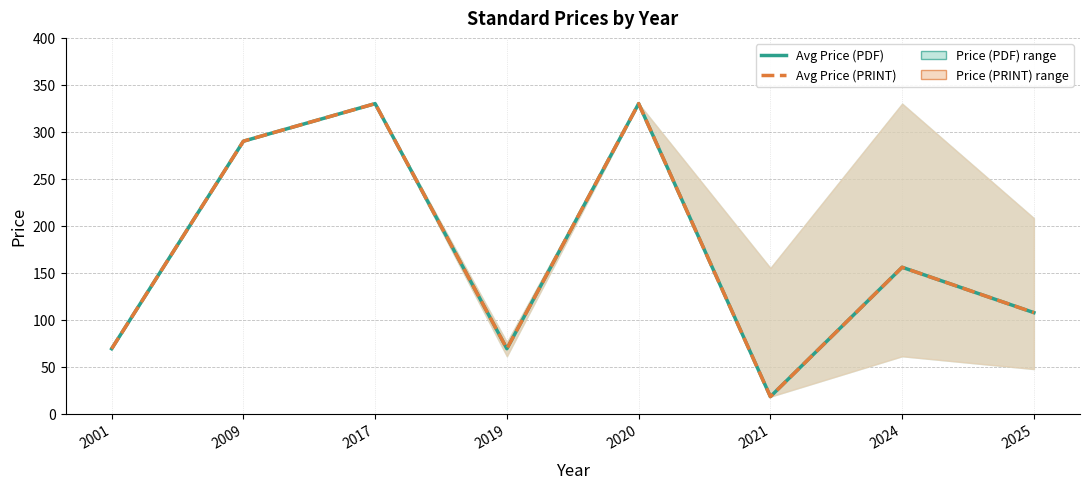

Is it true that Avg Price (PDF) equals 262.3 at 2024?

False